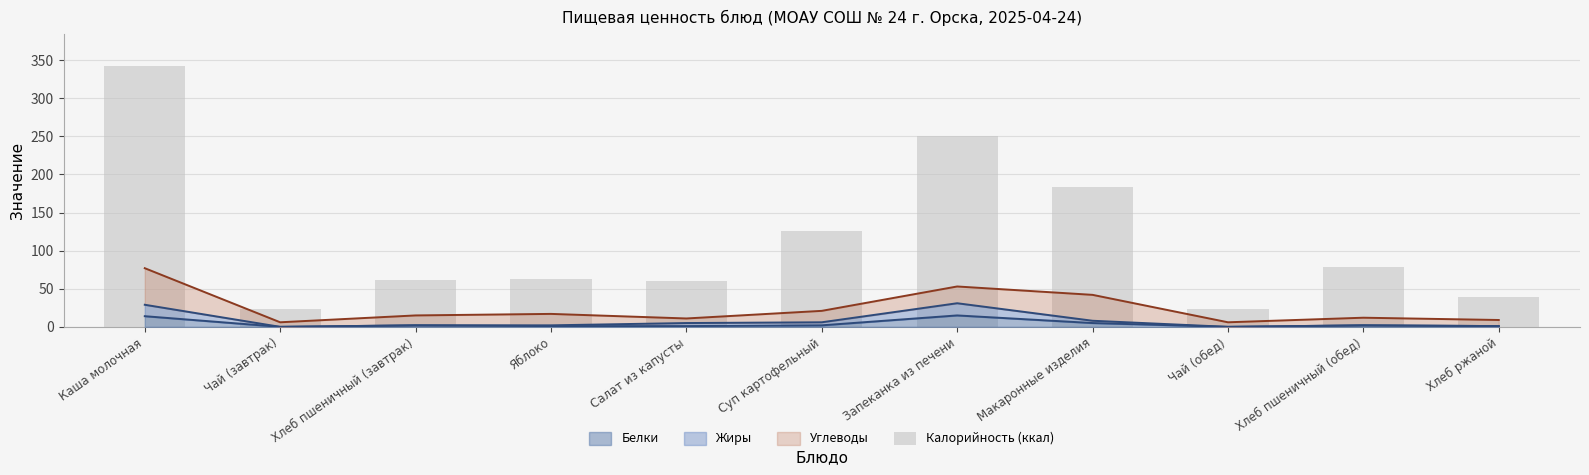

Rank the categories by value from highest to lowest.

Каша молочная, Запеканка из печени, Макаронные изделия, Суп картофельный, Хлеб пшеничный (обед), Яблоко, Хлеб пшеничный (завтрак), Салат из капусты, Хлеб ржаной, Чай (завтрак), Чай (обед)